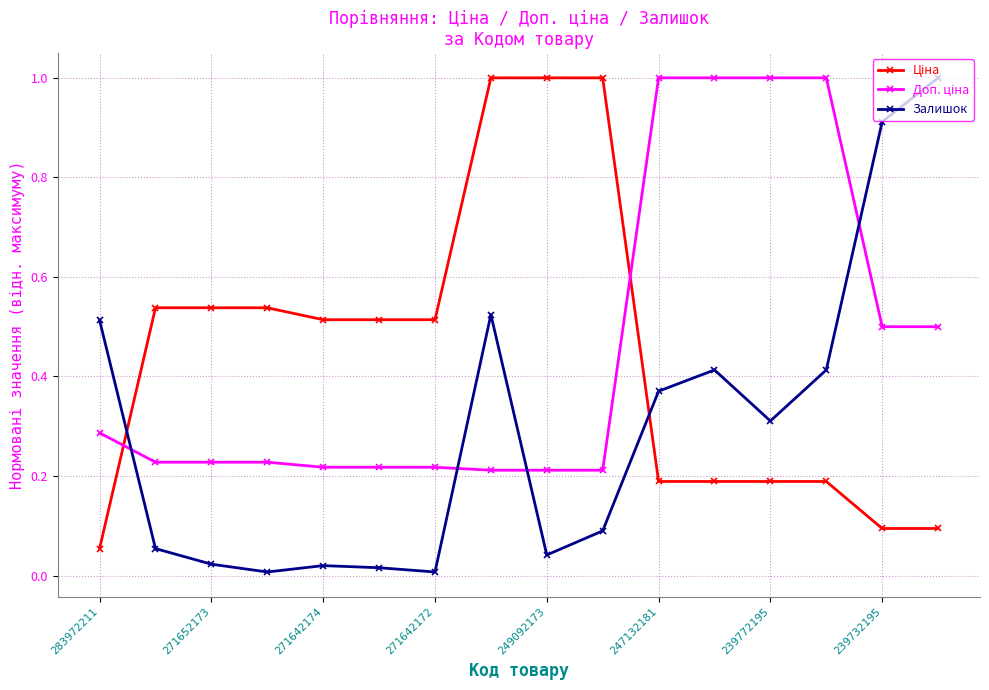

What is the difference between the maximum and second lowest values in the Залишок series?

1.0